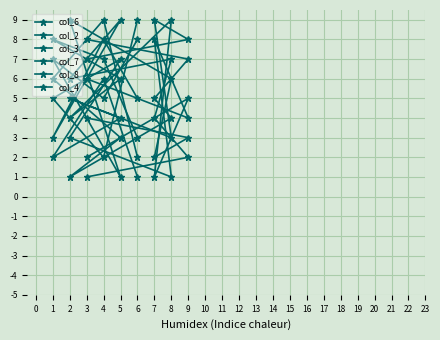

Is the value of col_2 at 6 greater than the value of col_8 at 6?

Yes